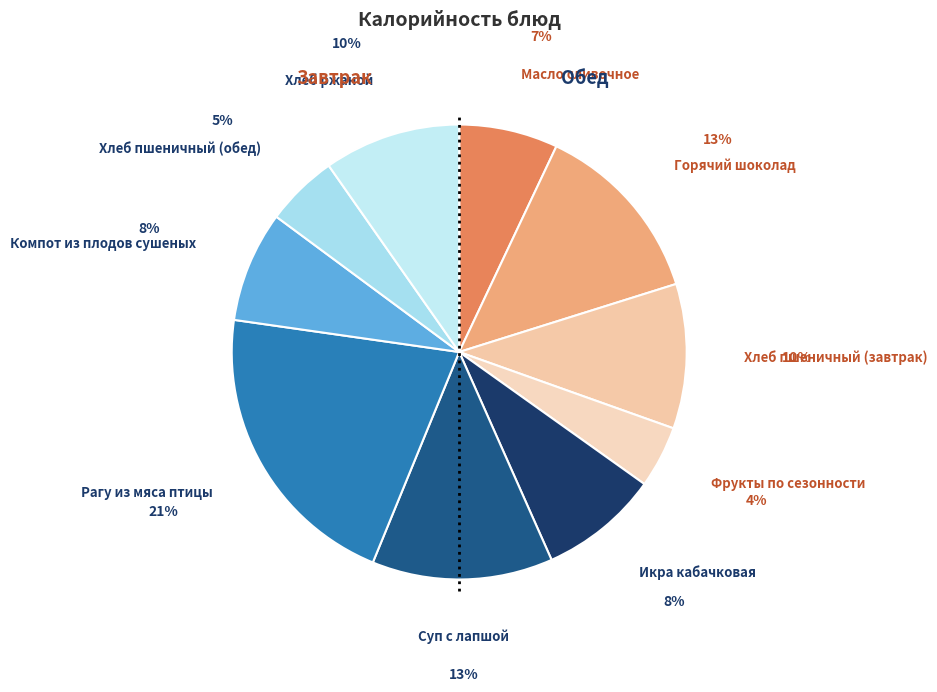

Approximately how many times larger is the value at Хлеб пшеничный (завтрак) compared to Фрукты по сезонности?

2.3